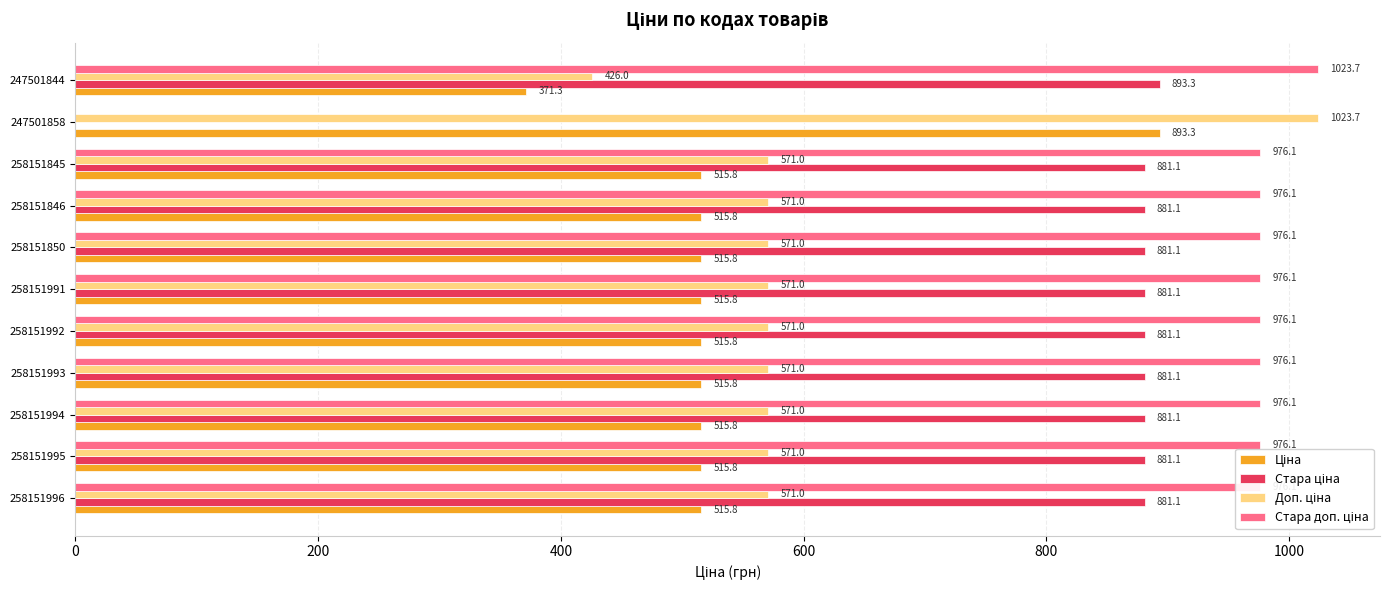

What is the total value across all series at 258151993?

2944.0